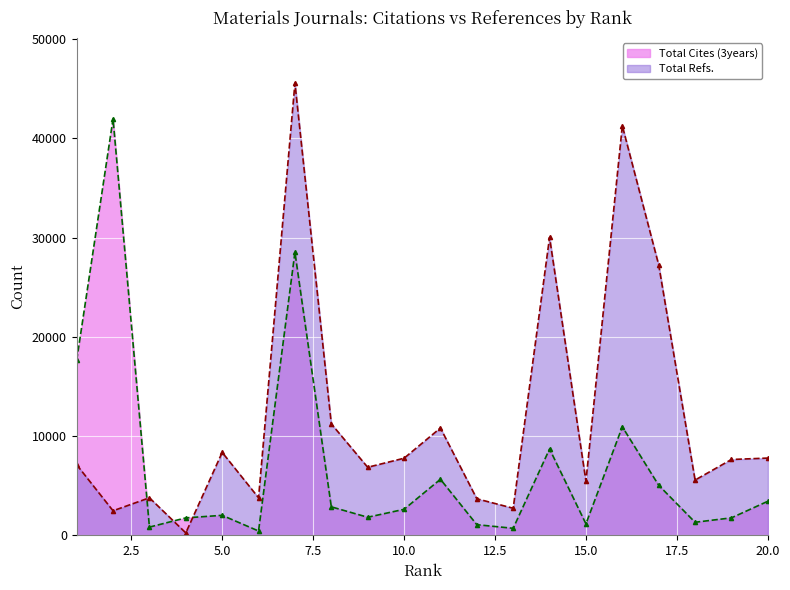

What is the maximum value for Total Refs.?

45556